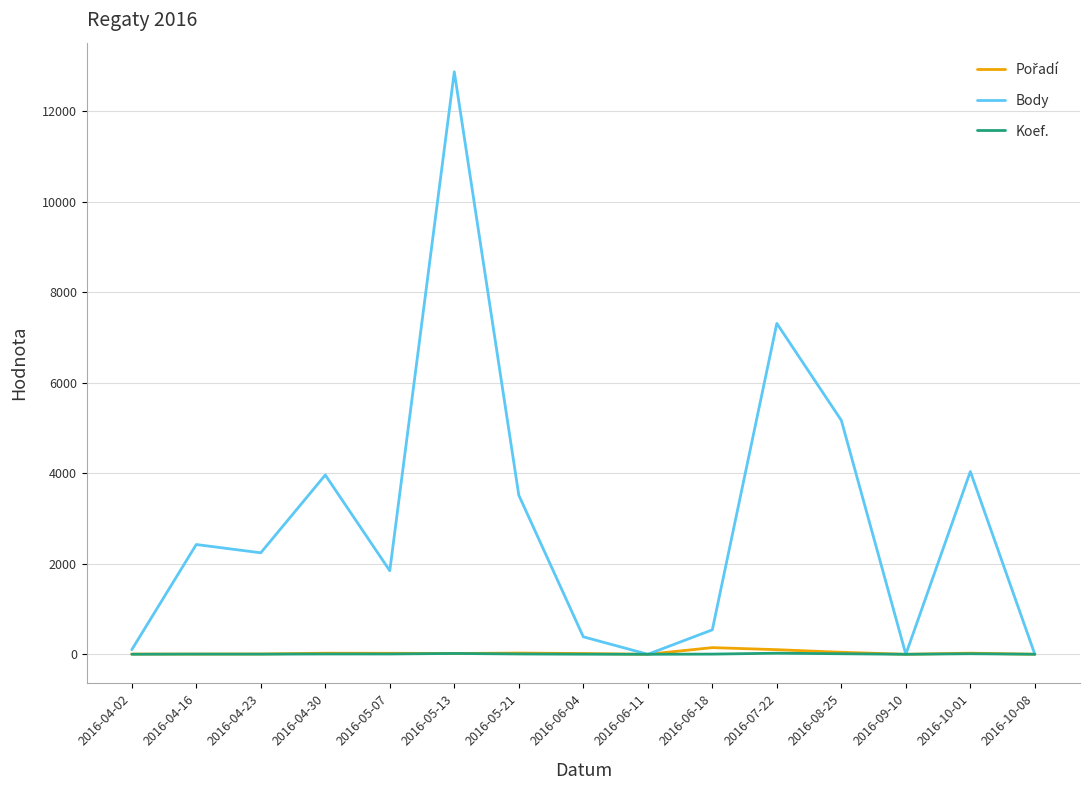

Which series changed the most between 2016-05-07 and 2016-10-08?

Body